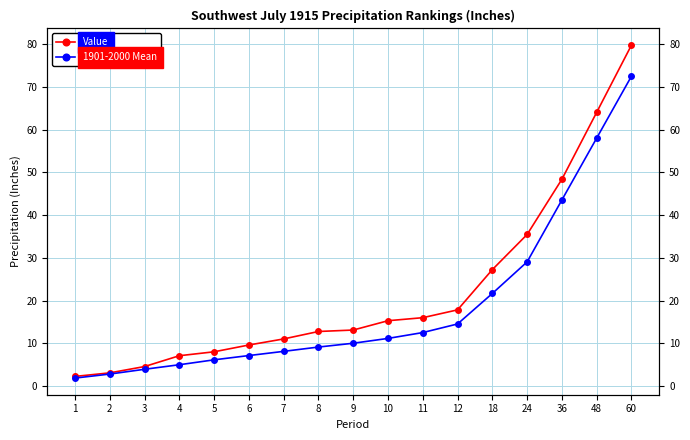

How many lines are shown in the chart?

2